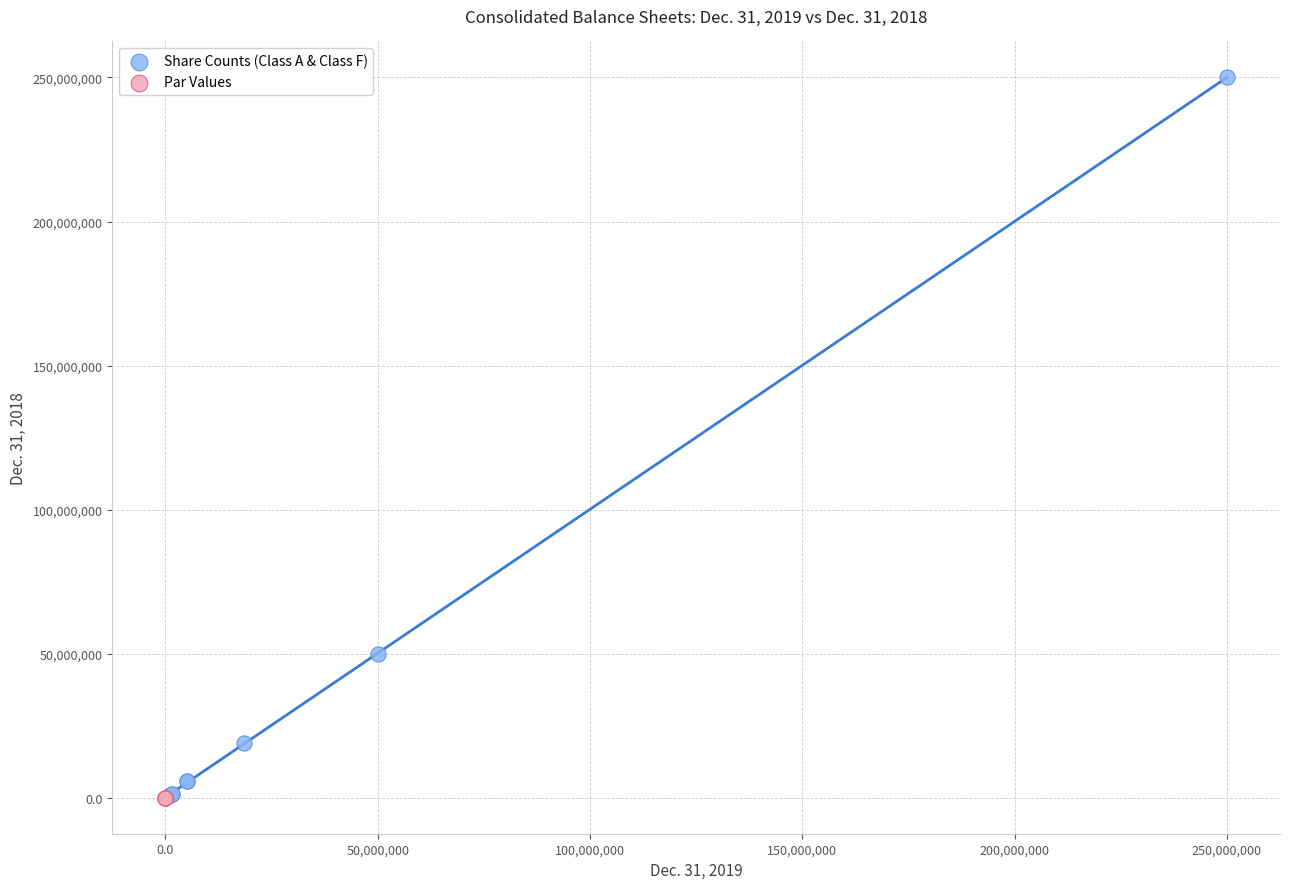

Which series reaches the maximum Y coordinate?

Share Counts (Class A & Class F)